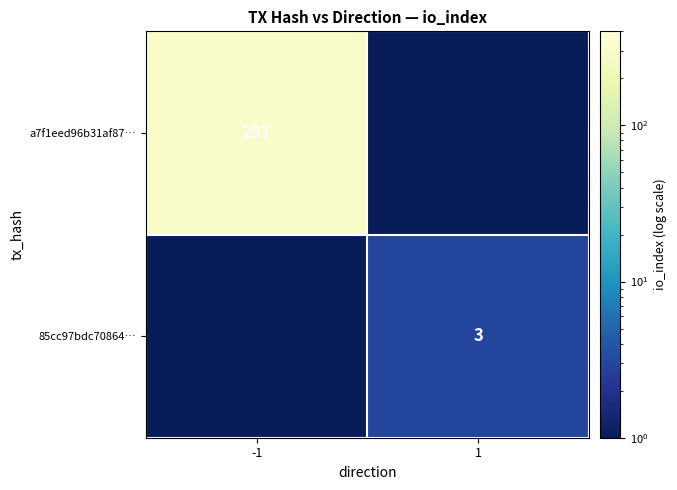

True or false: a7f1eed96b31af87… has a value of 129.2 at -1.

False